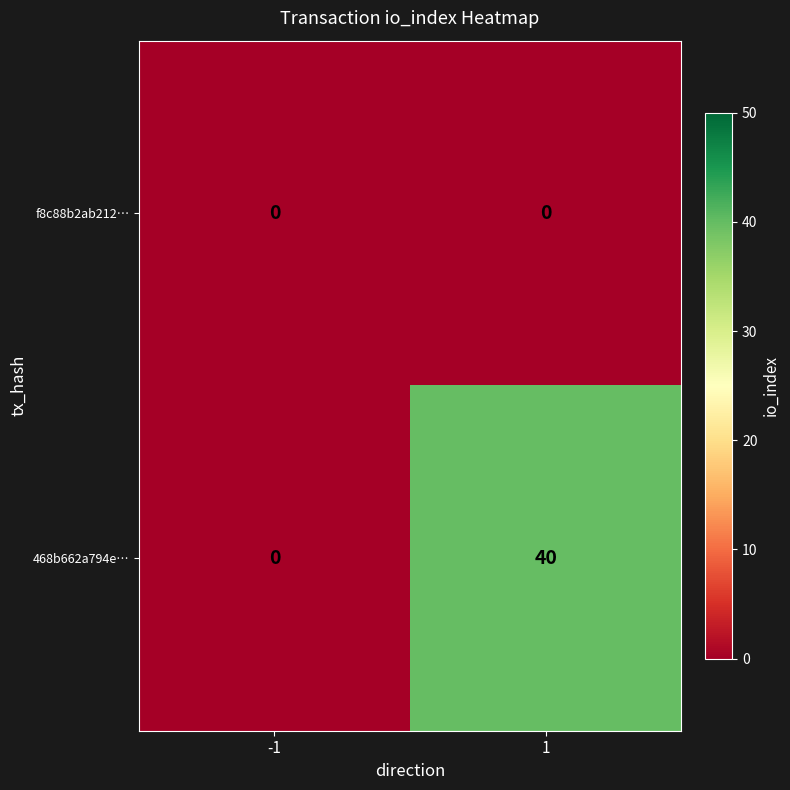

What is the difference between the 468b662a794e… values at 1 and -1?

40